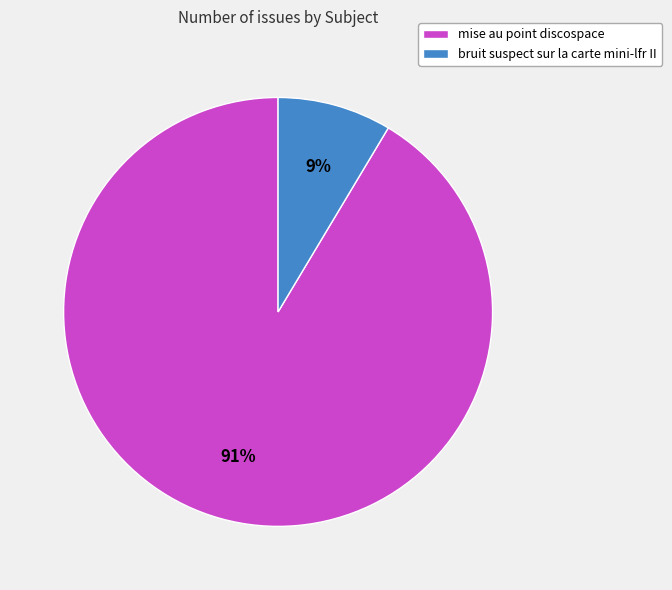

To the nearest percent, what is the combined percentage of mise au point discospace and bruit suspect sur la carte mini-lfr II?

100%